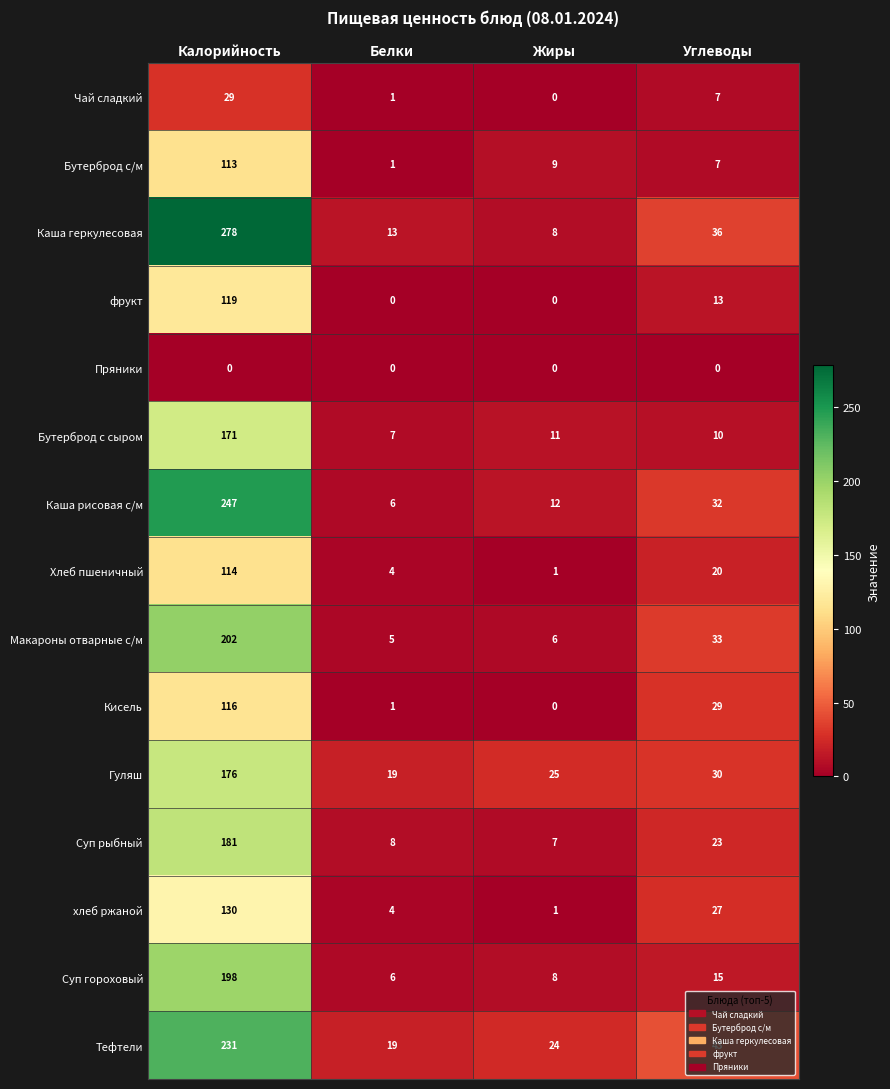

Which series has the widest spread of values?

Каша геркулесовая